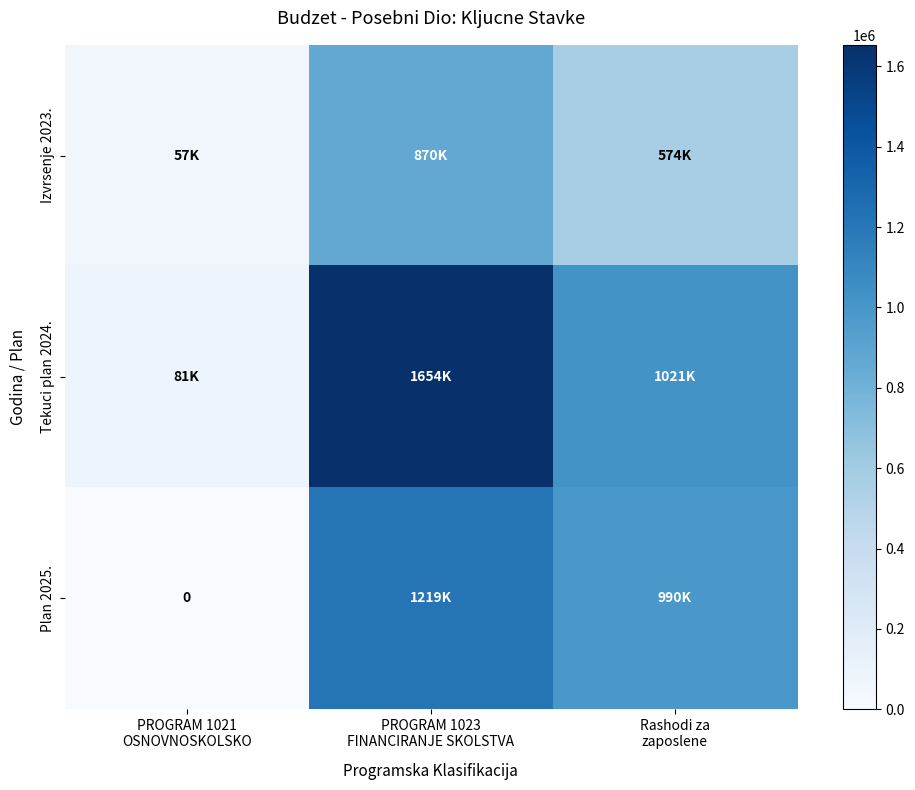

How many values in the Tekuci plan 2024. series are below 1021064?

1